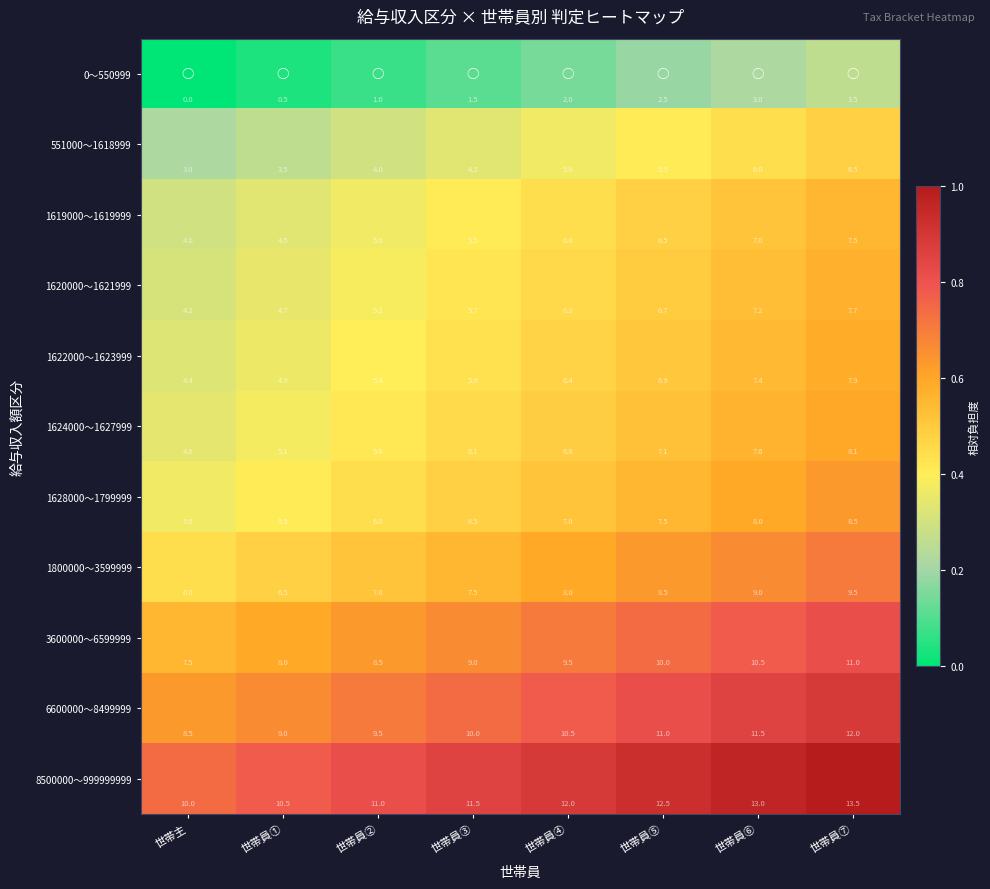

What is the sum of all 8500000～999999999 values?

94.0